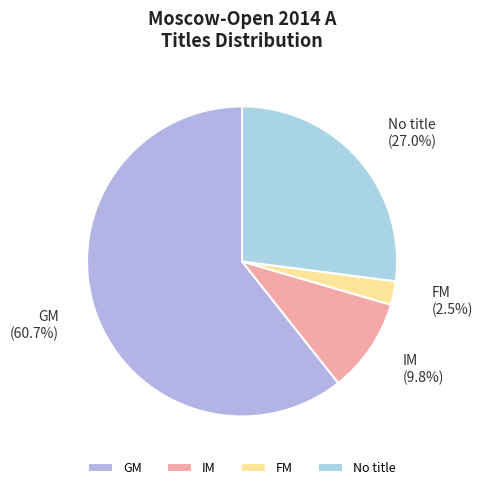

Rank the categories by value from highest to lowest.

GM, No title, IM, FM